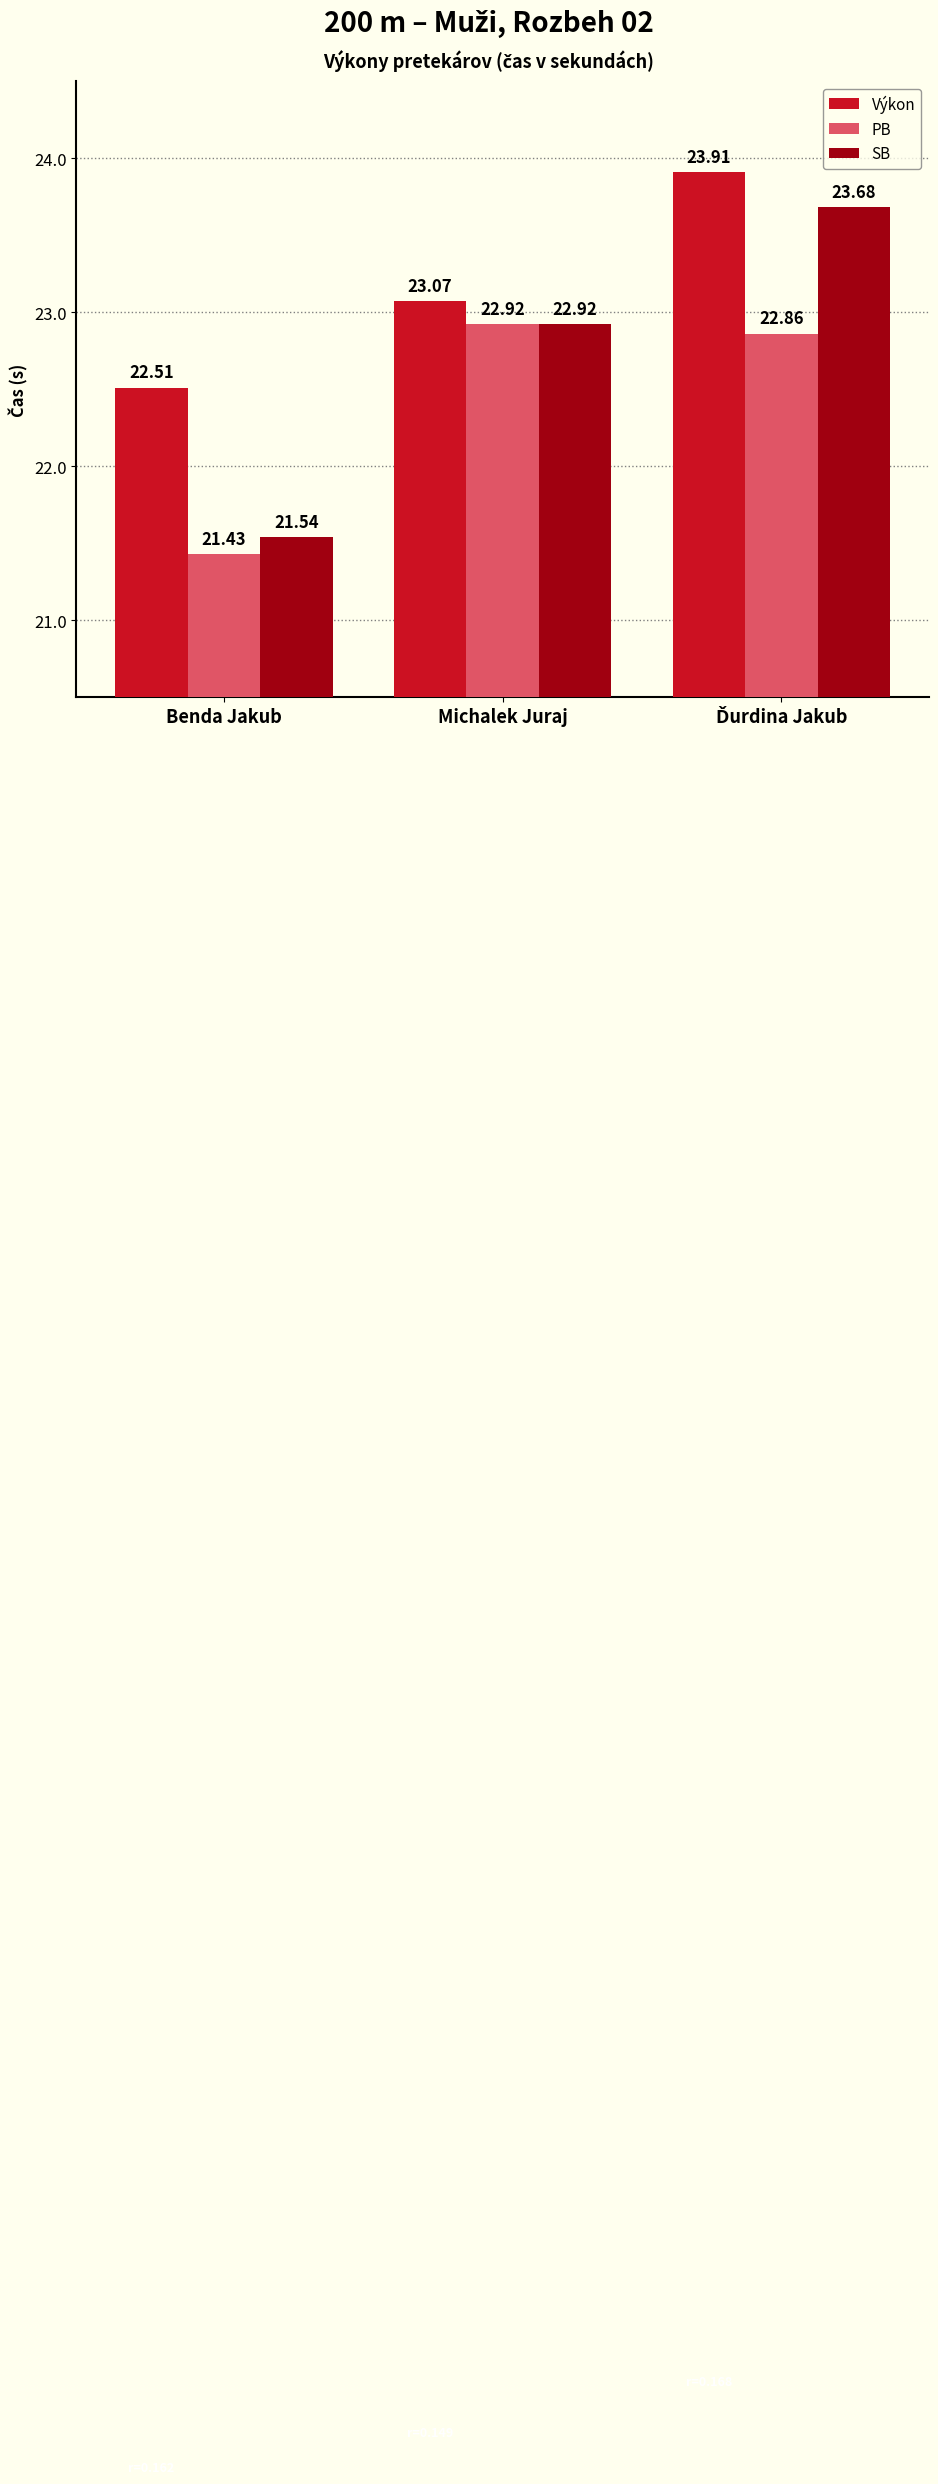

Which category has the lowest value in the Výkon series?

Benda Jakub